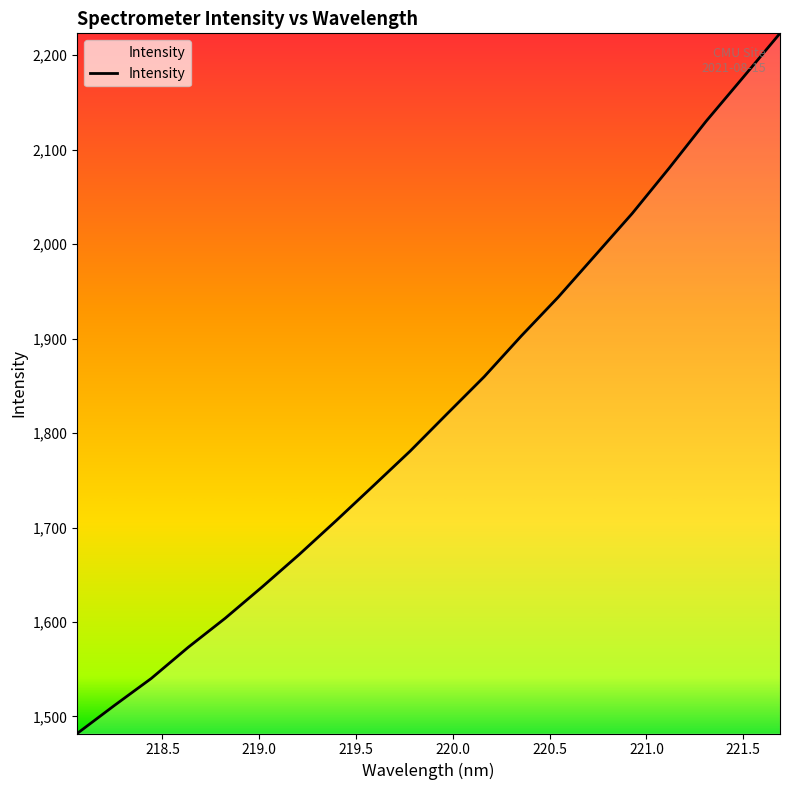

What is the maximum value shown in the chart?

2223.1